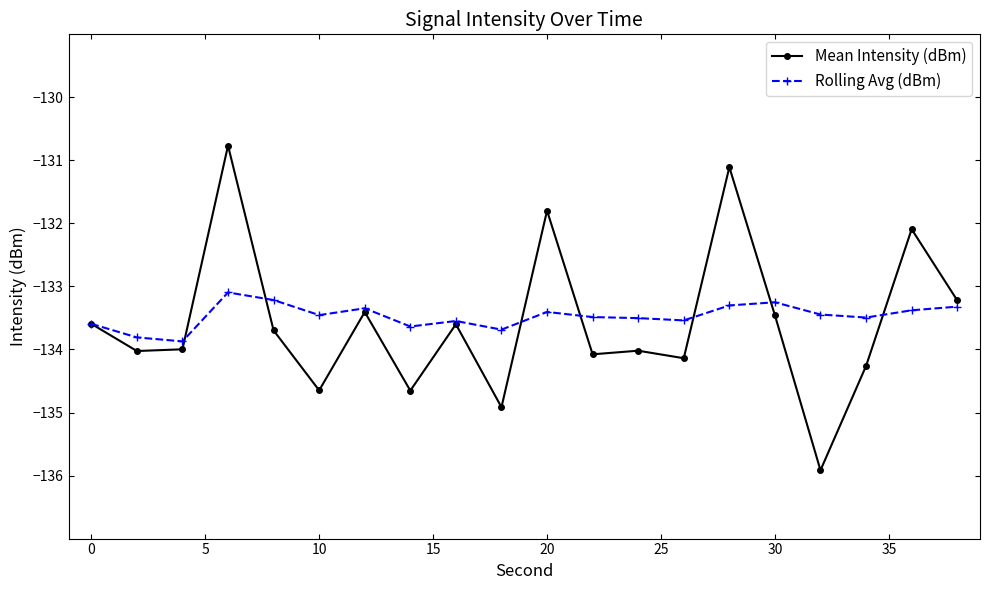

How many distinct data groups are displayed?

2